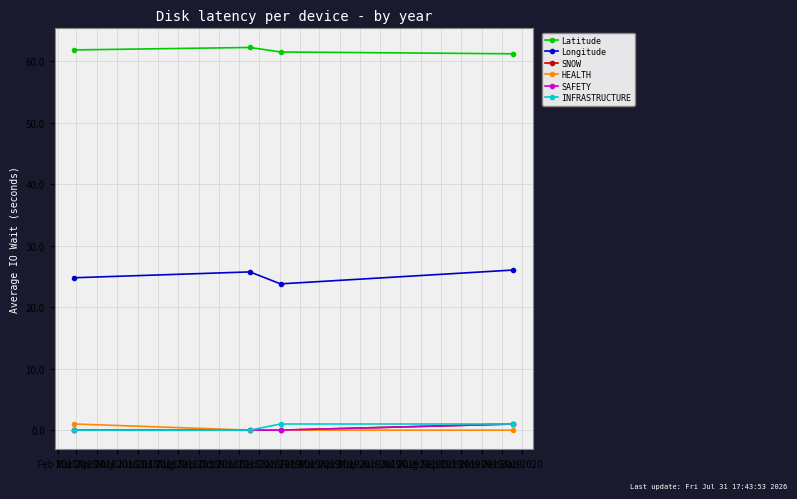

How many values in SNOW are above zero?

1